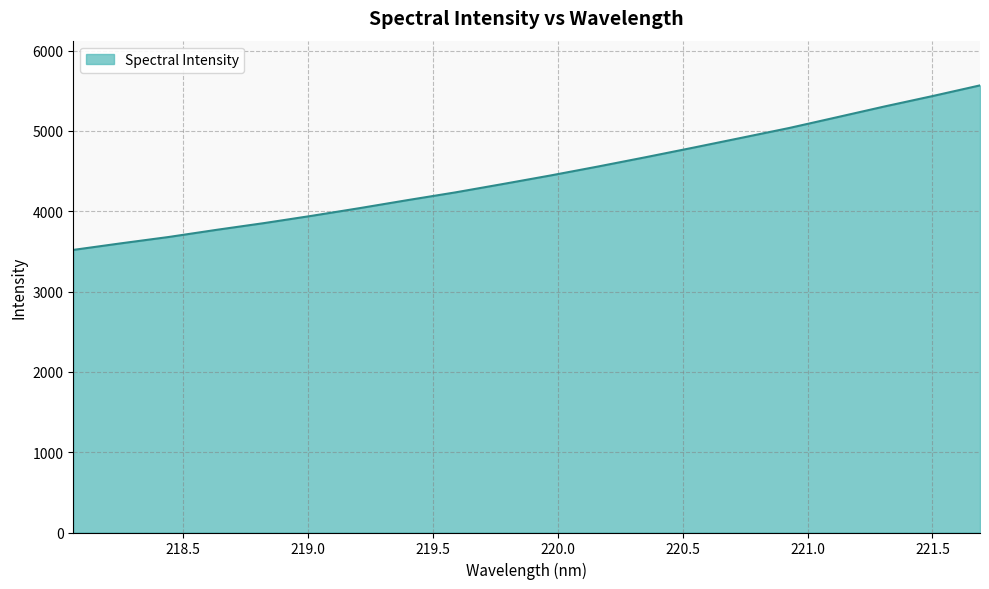

What is the maximum value shown in the chart?

5566.9